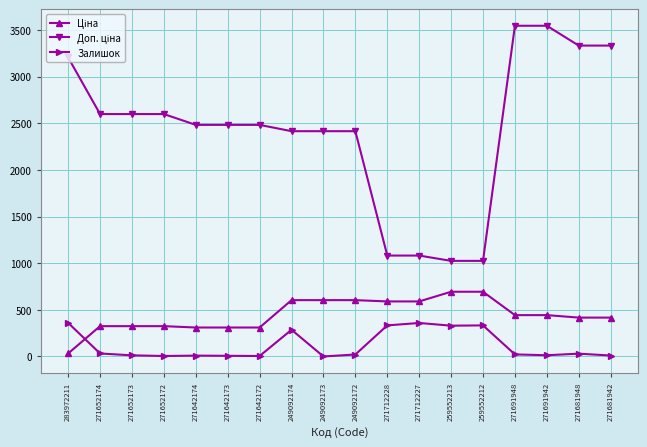

What is the difference between the maximum and minimum values in the Залишок series?

360.0